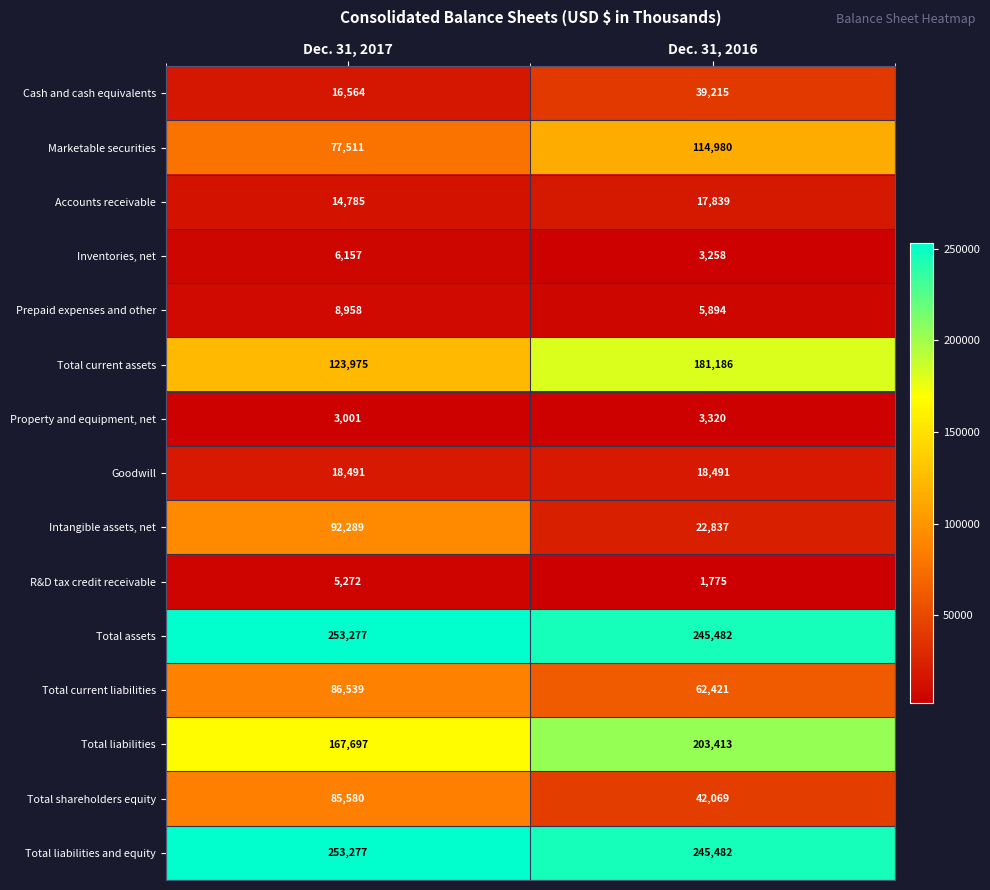

What is the spread (max minus min) of values at Dec. 31, 2017?

250276